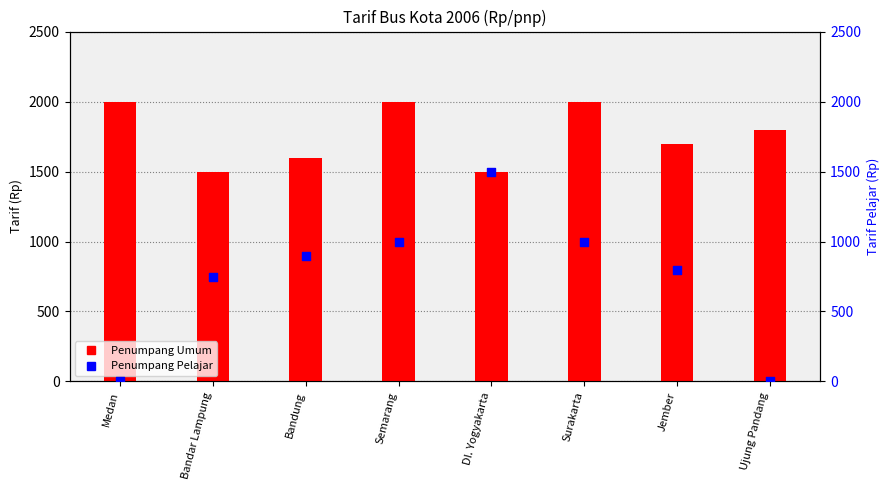

At which category is the sum across all series the highest?

Semarang